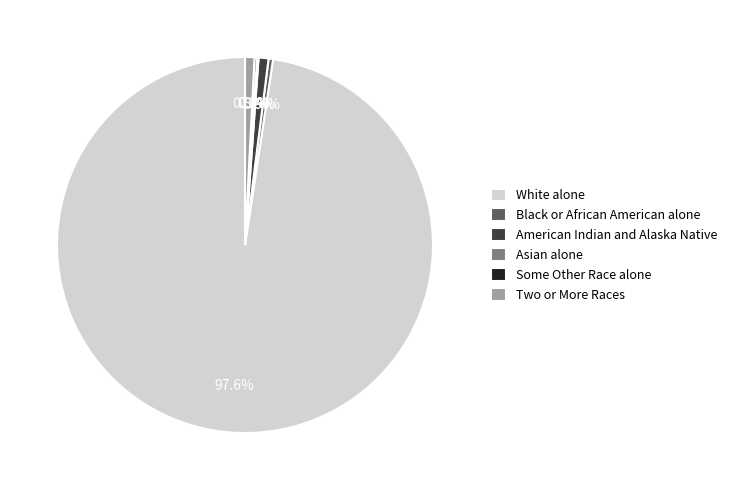

What portion of the pie excludes Black or African American alone?

99.6%